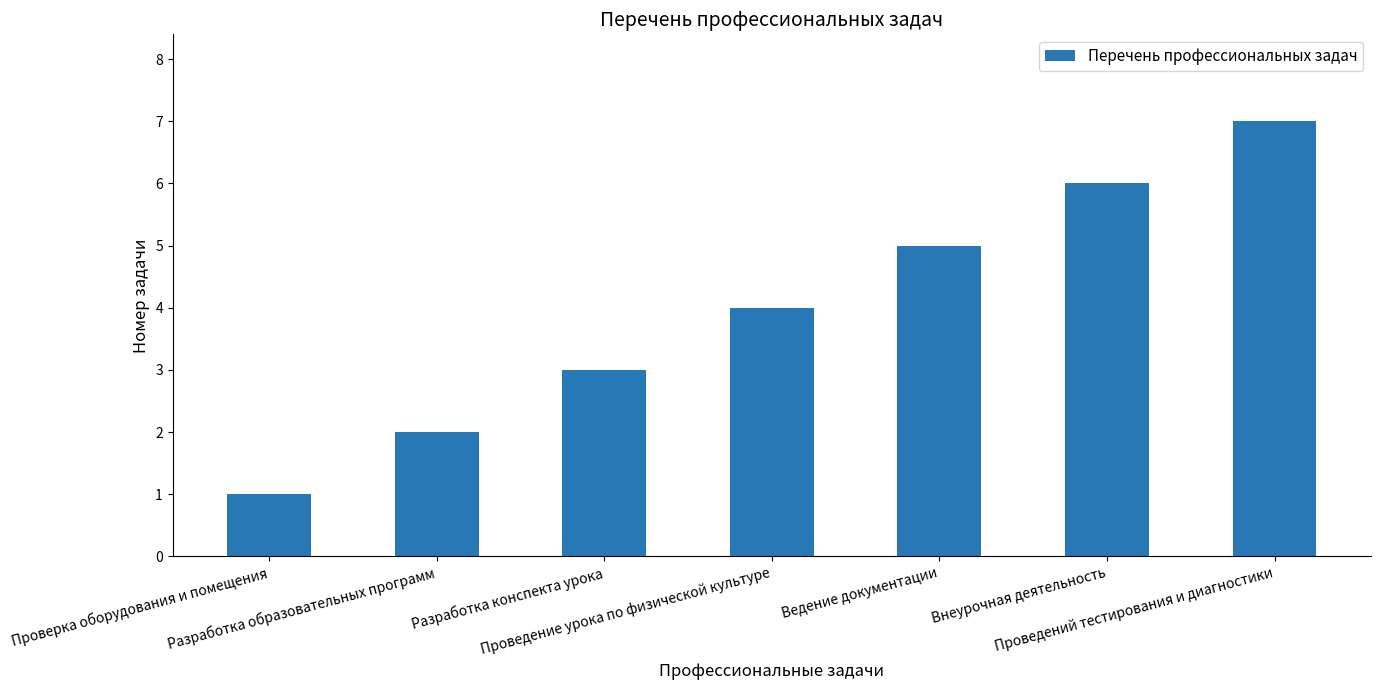

What is the label of the 5th bar from the right?

Разработка конспекта урока